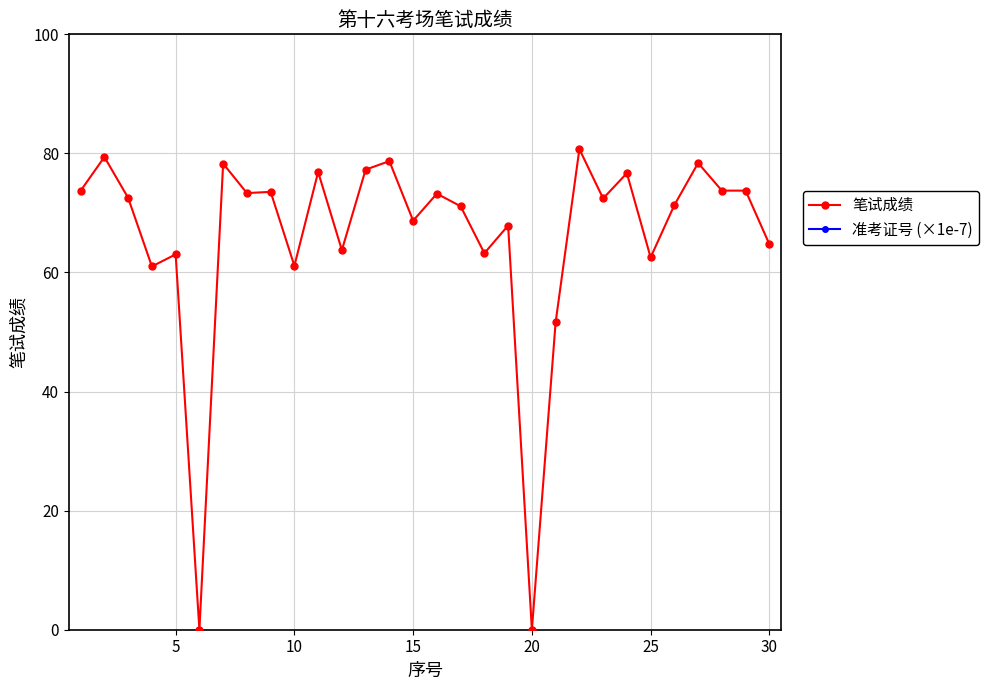

True or false: 准考证号 (×1e-7) and 笔试成绩 cross at least once.

False